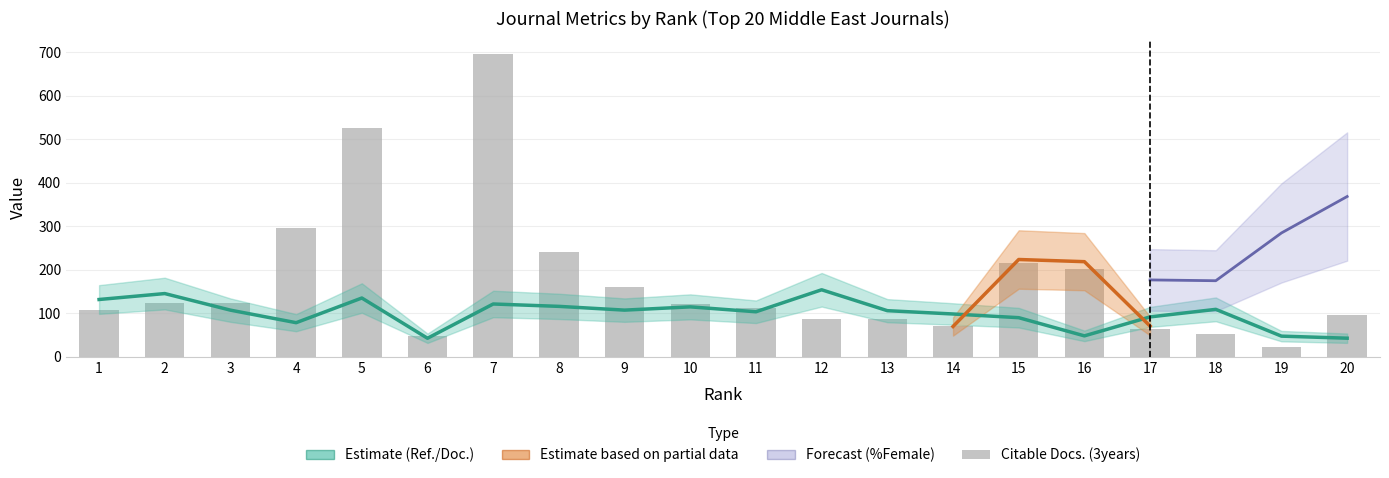

The Total Docs. (3years) series shows 65.0 at 17. True or false?

True